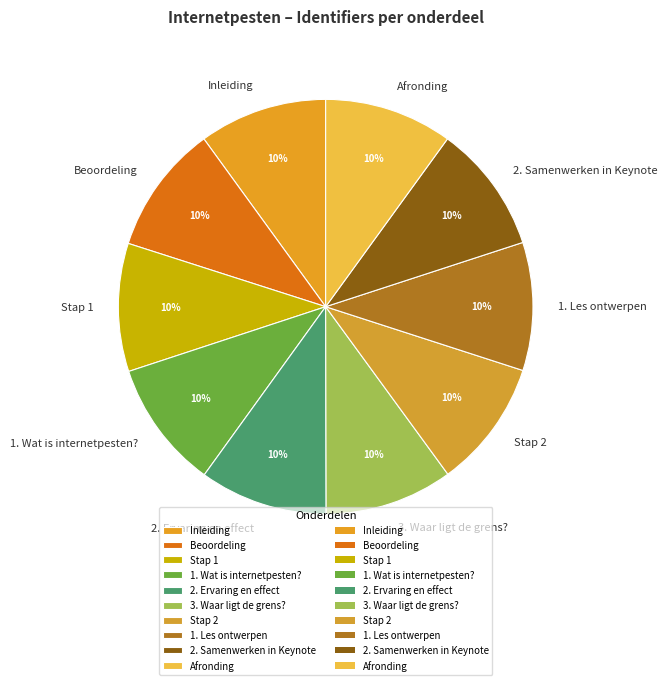

How many segments does this pie chart have?

10